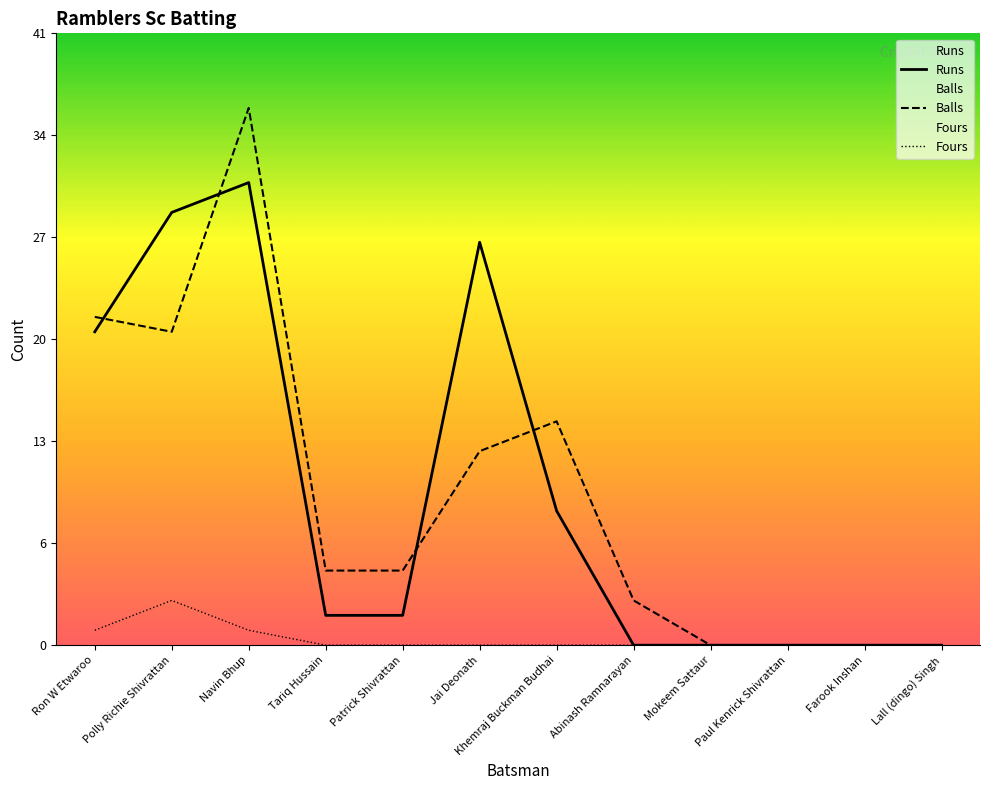

Which series changed the most between Polly Richie Shivrattan and Patrick Shivrattan?

Runs